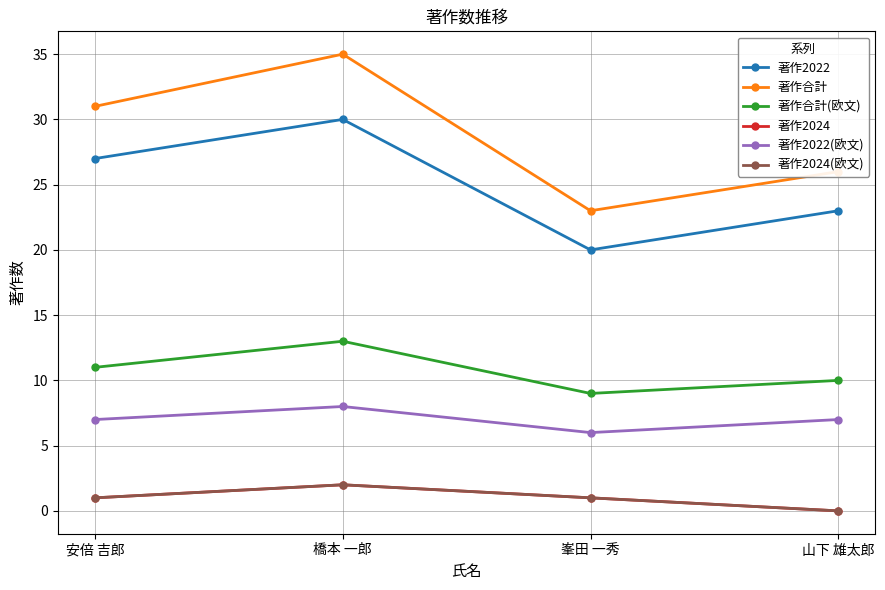

Is this an area chart (filled region under the line)?

No